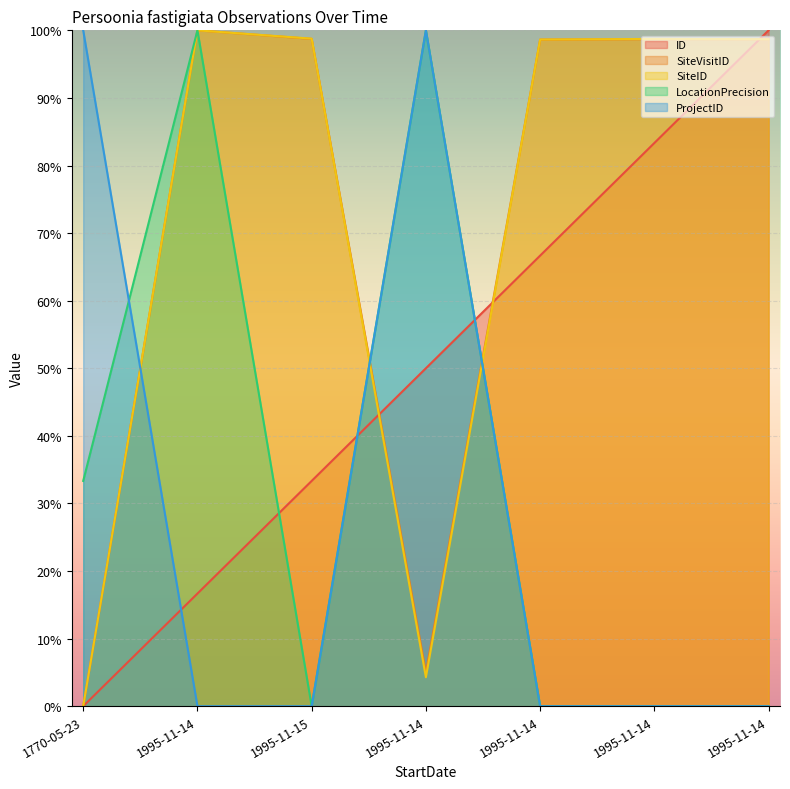

The value of ID at 1995-11-14 is 100.0. True or false?

True